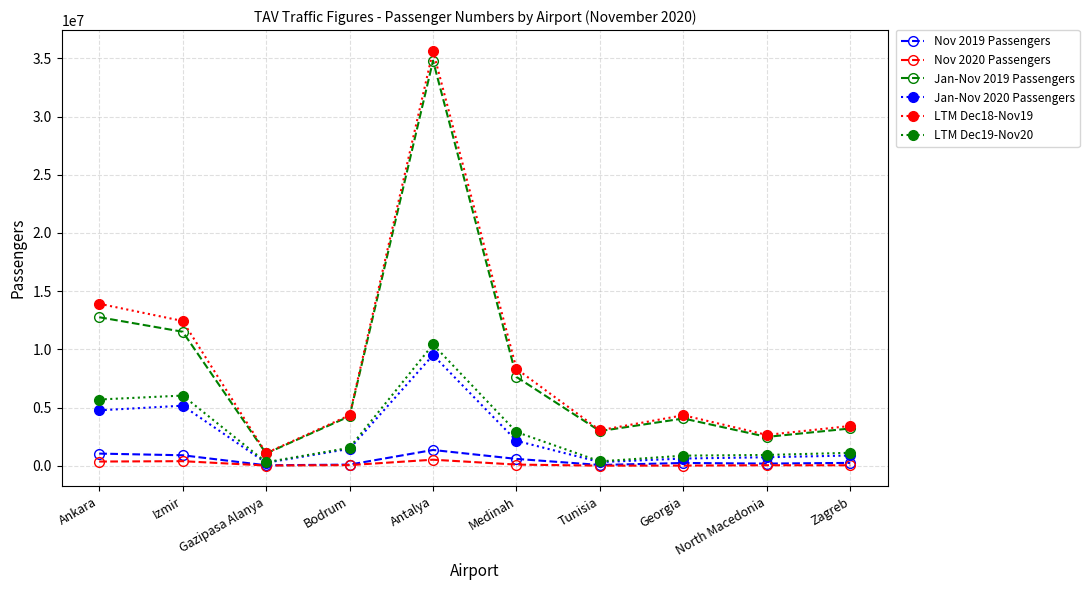

Which category has the highest value across all series?

Antalya